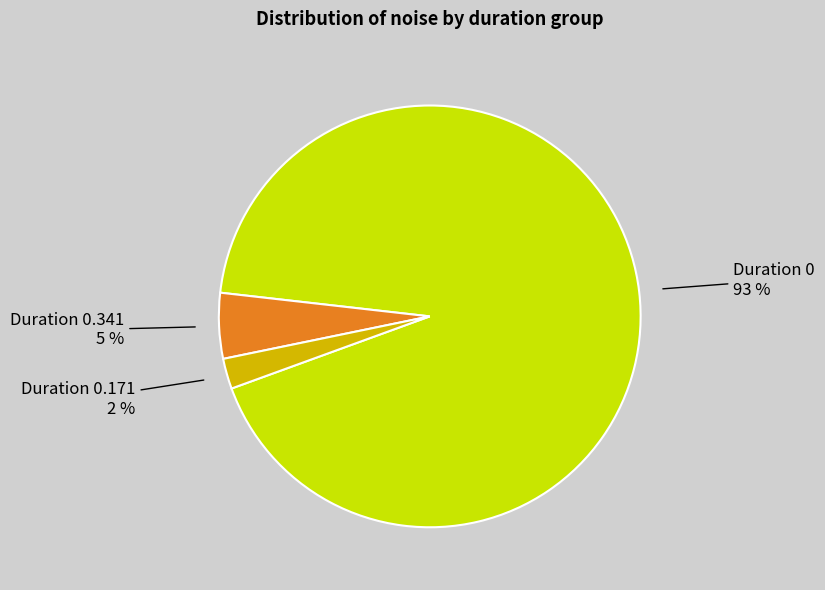

To the nearest percent, what is the average slice percentage?

33%